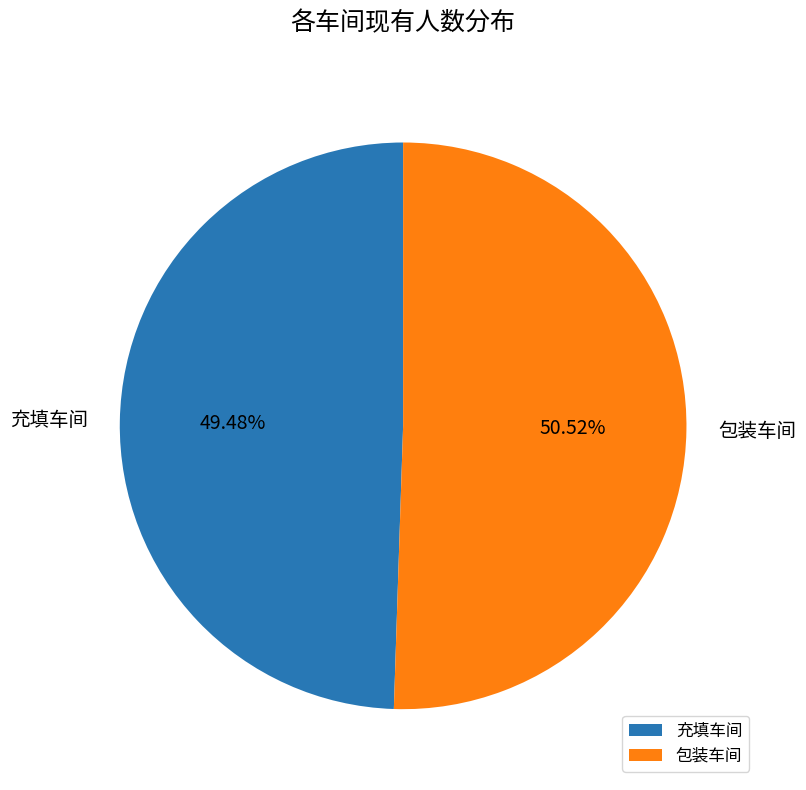

Which category has the smallest portion of the pie?

充填车间